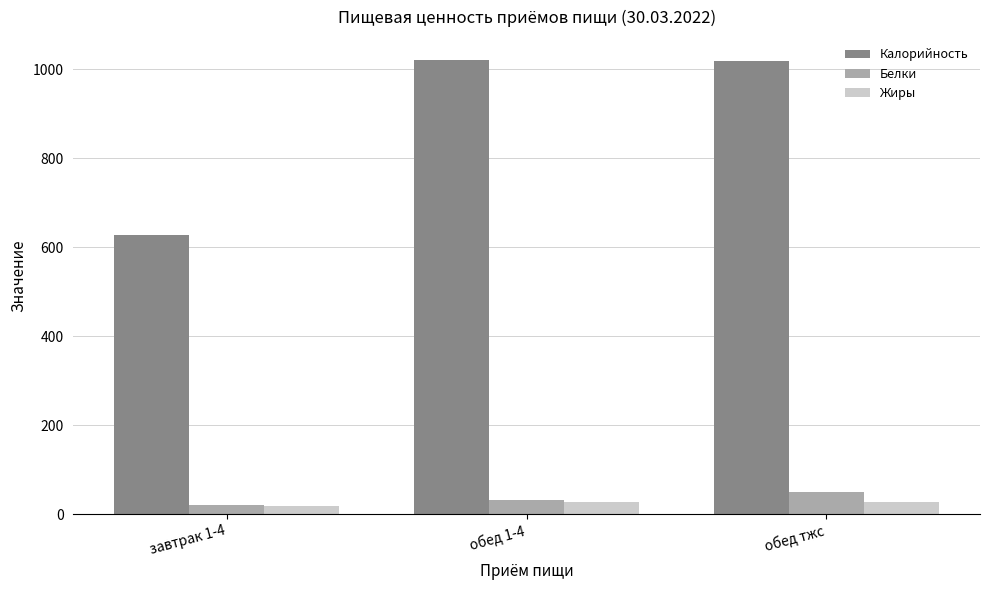

How many categories are shown in the chart?

3